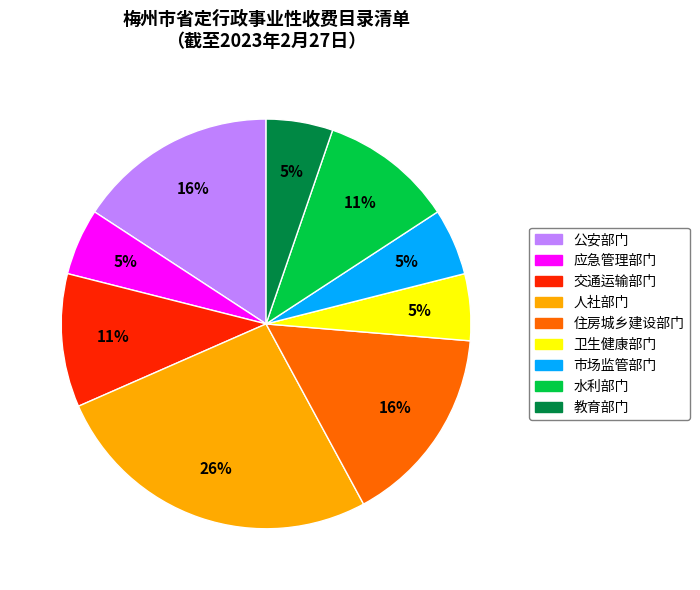

To the nearest percent, what is the difference between the largest and smallest slice percentages?

21%